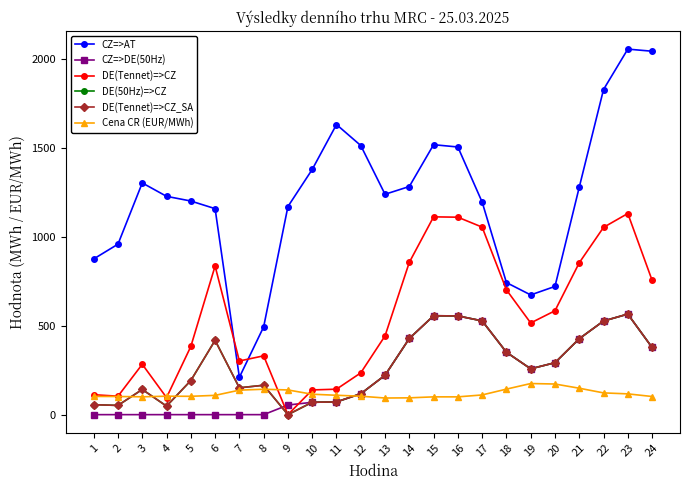

True or false: CZ=>AT and DE(Tennet)=>CZ_SA intersect in this chart.

False